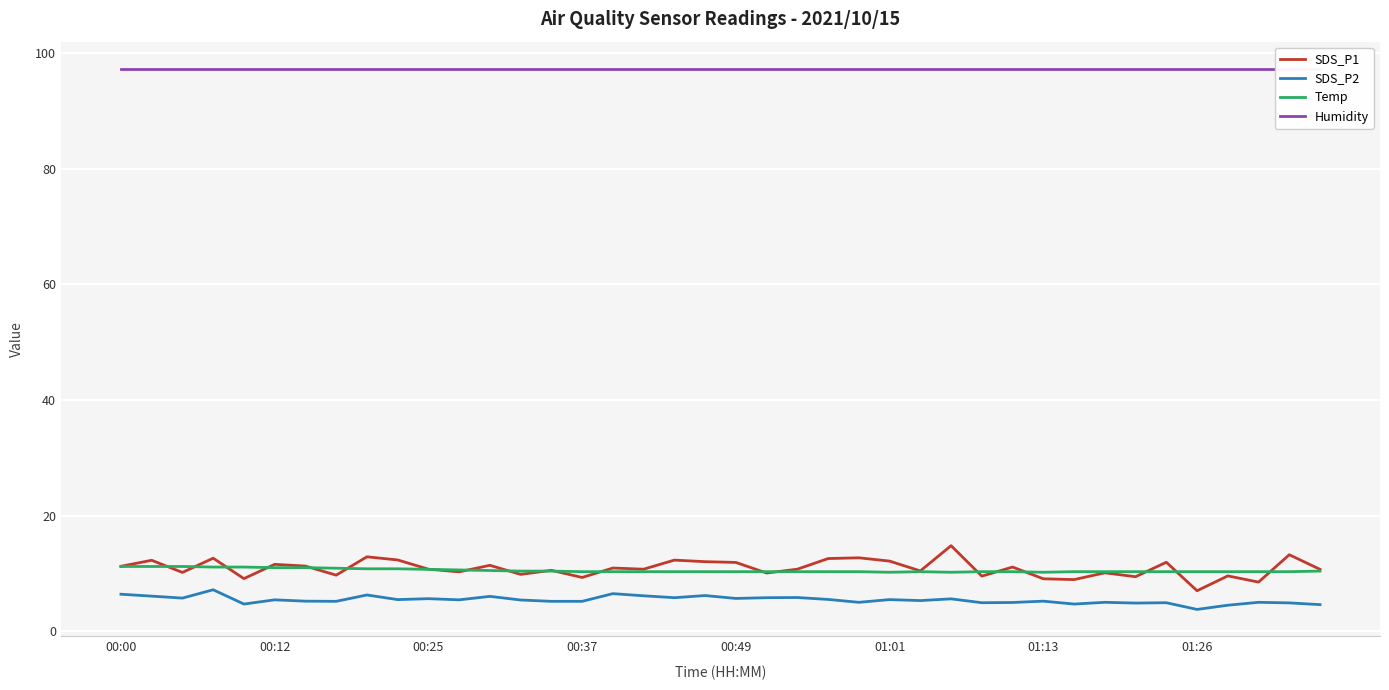

True or false: Temp and SDS_P2 intersect in this chart.

False